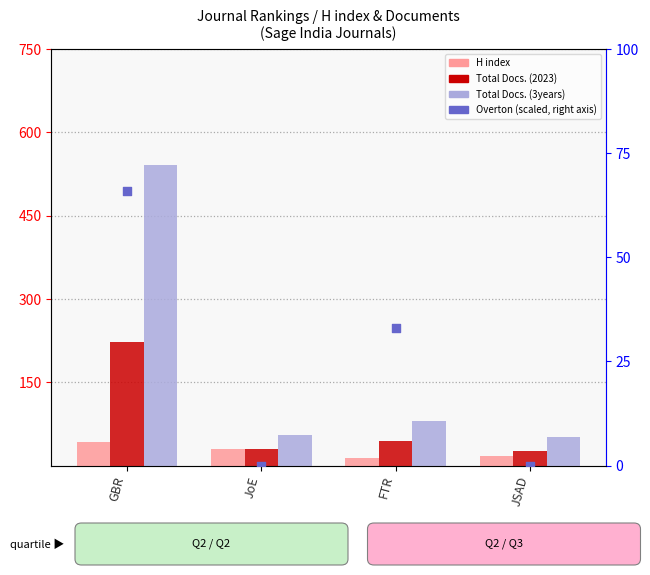

What are all the series names shown in the legend?

H index, Total Docs. (2023), Total Docs. (3years), Overton (scaled)